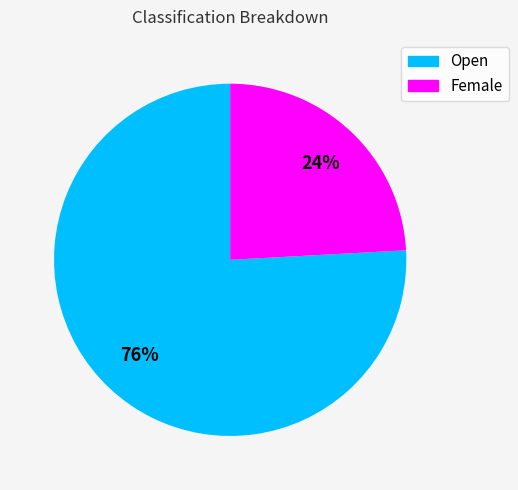

Rank the categories by value from lowest to highest.

Female, Open